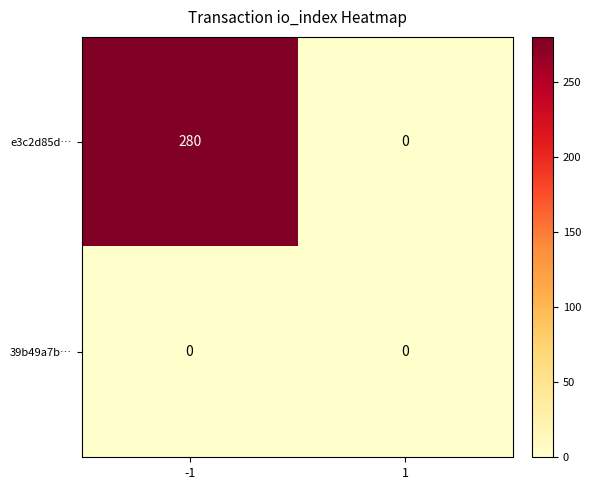

Reading left to right, transcribe all the data shown in this chart.

e3c2d85d…: -1=280	1=0
39b49a7b…: -1=0	1=0